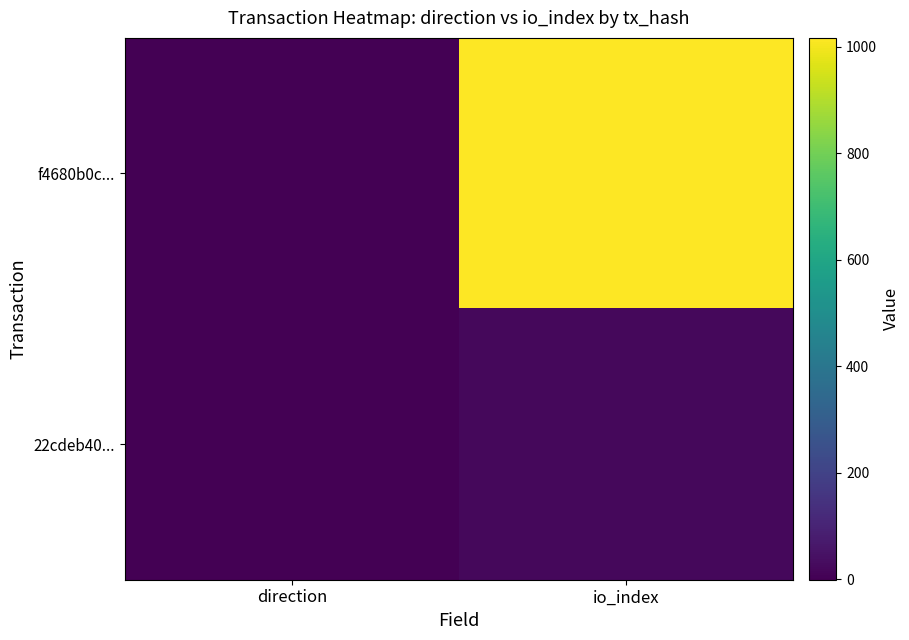

How many data points does each series have?

2